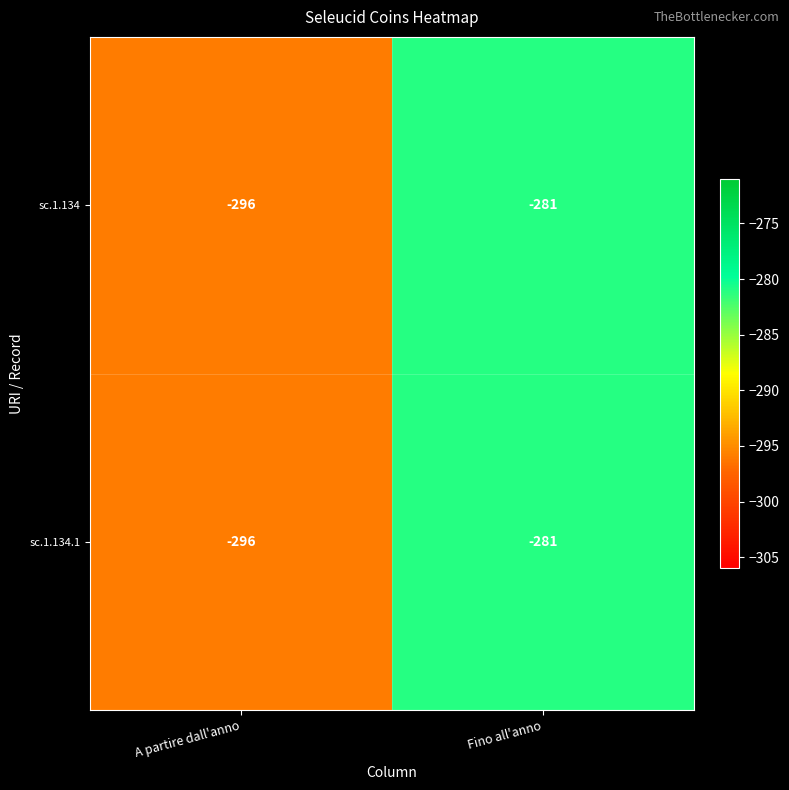

What value does the sc.1.134.1 series have at Fino all'anno, to the nearest 10?

-280